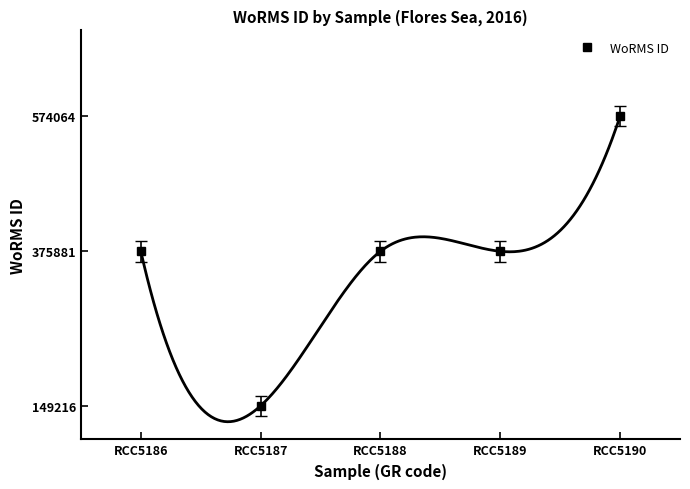

Rank the categories by value from highest to lowest.

RCC5190, RCC5186, RCC5188, RCC5189, RCC5187